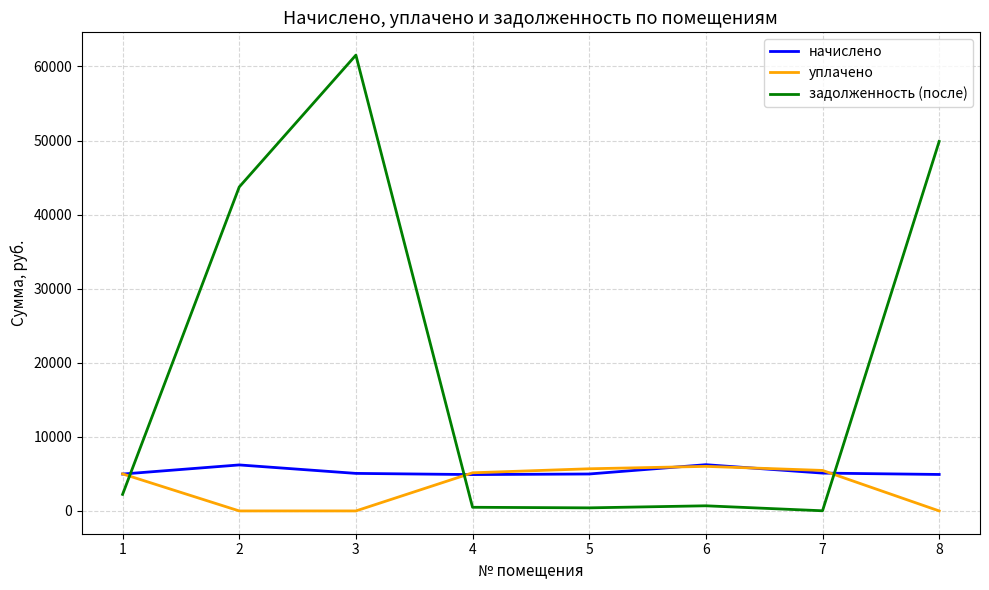

Rank the series at 2 from highest to lowest value.

задолженность (после), начислено, уплачено